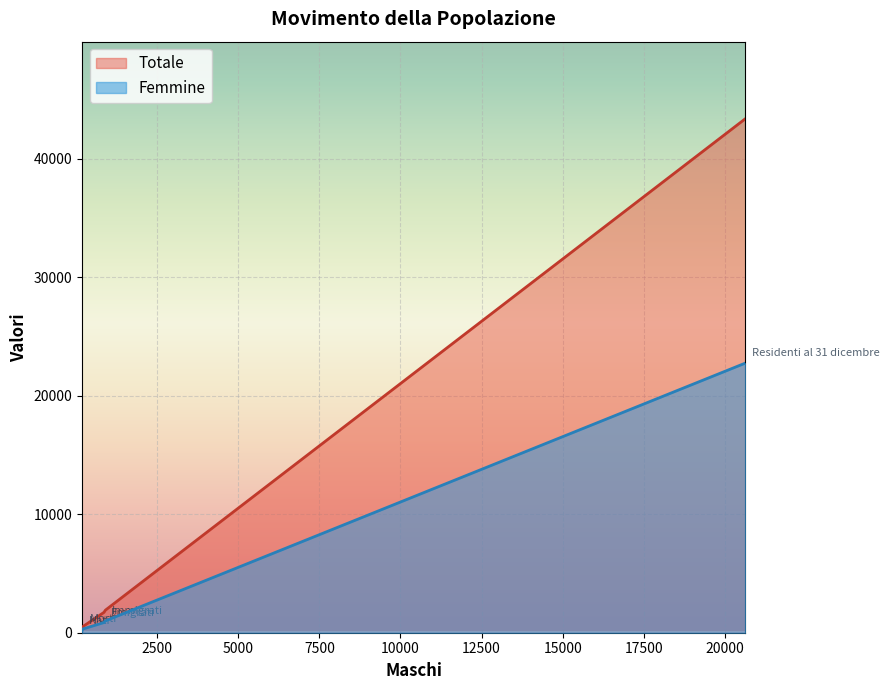

Which series changed the most between Morti and Nati?

Totale